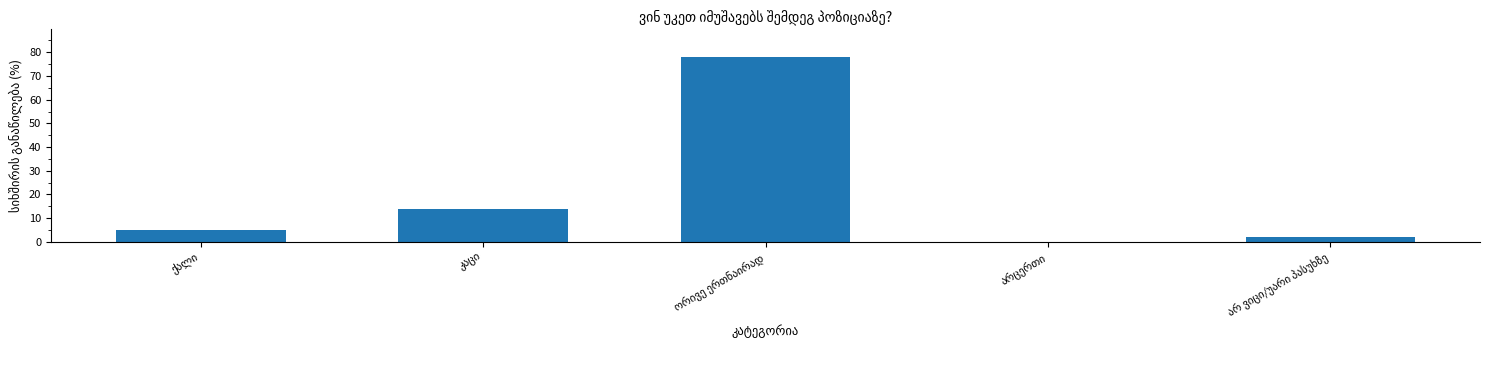

What is the sum of all values?

99